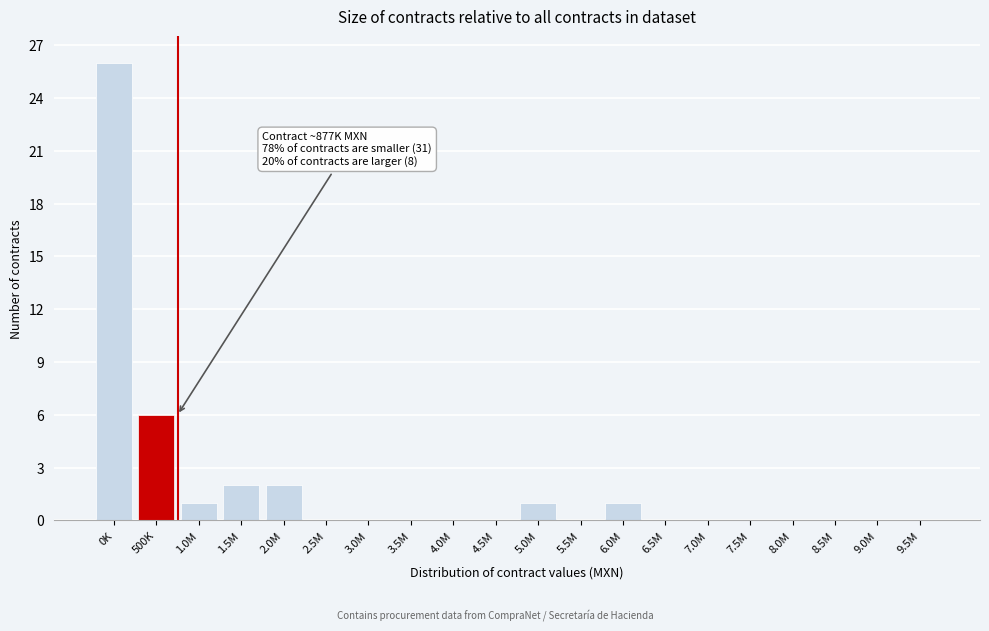

Reading left to right, extract all data points from this chart.

0K=26	500K=6	1.0M=1	1.5M=2	2.0M=2	2.5M=0	3.0M=0	3.5M=0	4.0M=0	4.5M=0	5.0M=1	5.5M=0	6.0M=1	6.5M=0	7.0M=0	7.5M=0	8.0M=0	8.5M=0	9.0M=0	9.5M=0